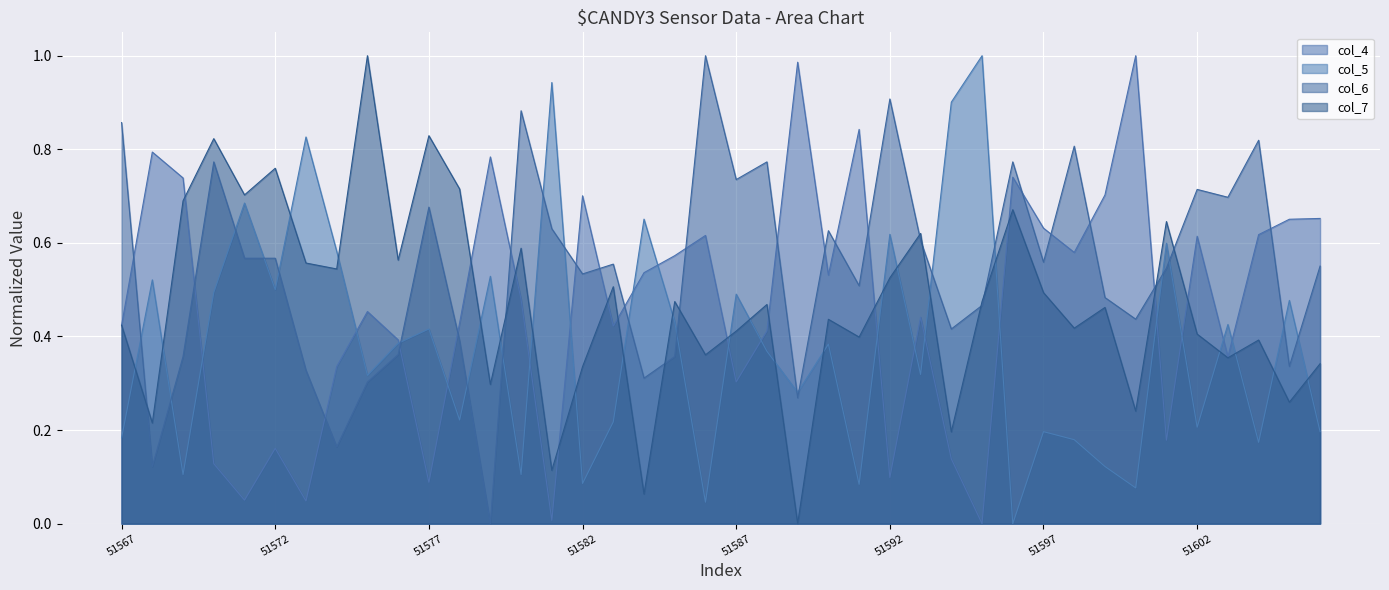

At how many categories does at least one series exceed 0?

40